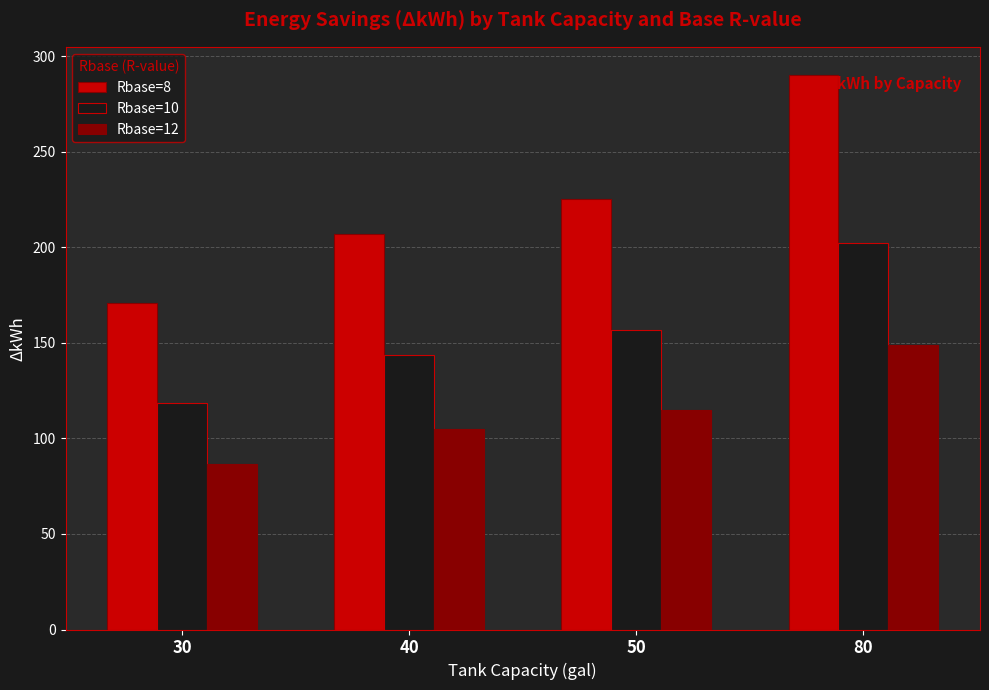

Rank the categories by Rbase=8 value from lowest to highest.

30, 40, 50, 80